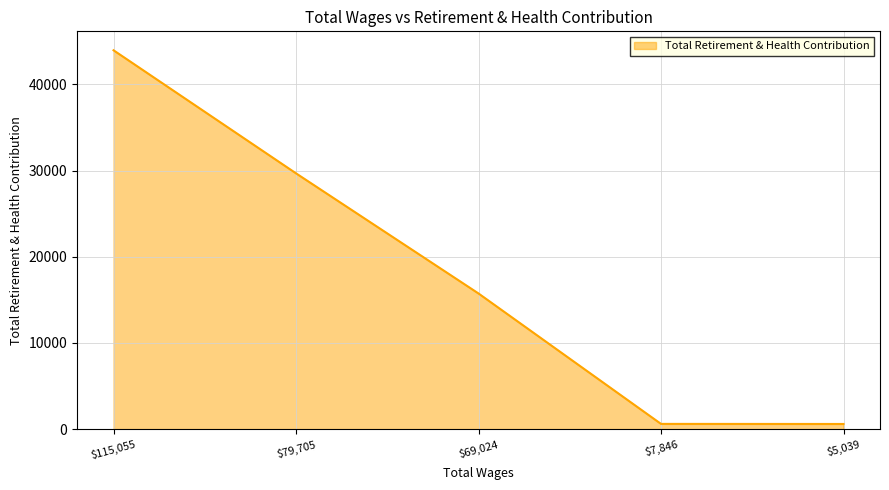

Where is the data nearest to the value 22277?

$69,024